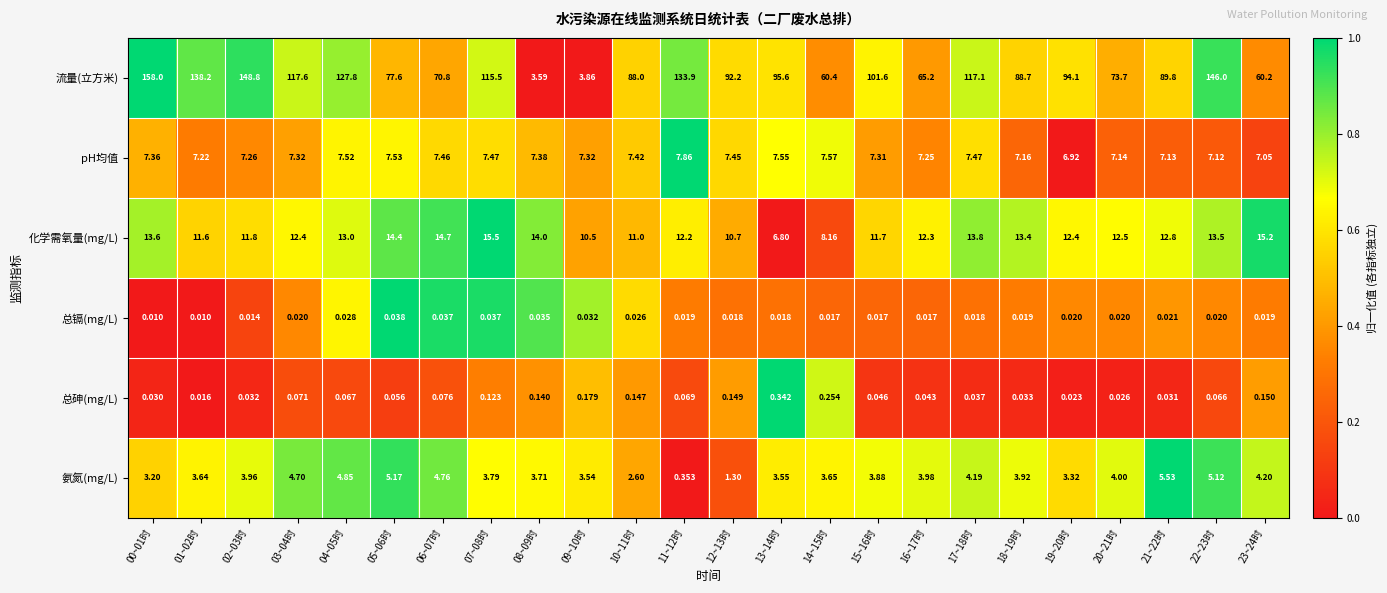

Which series has the widest spread of values?

流量(立方米)